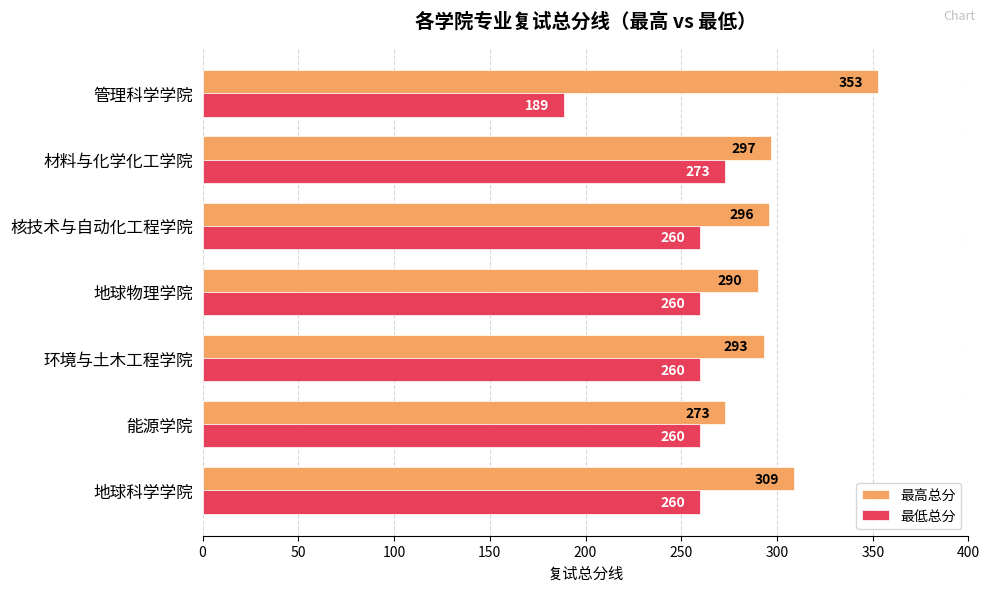

Count the number of categories in the chart.

7